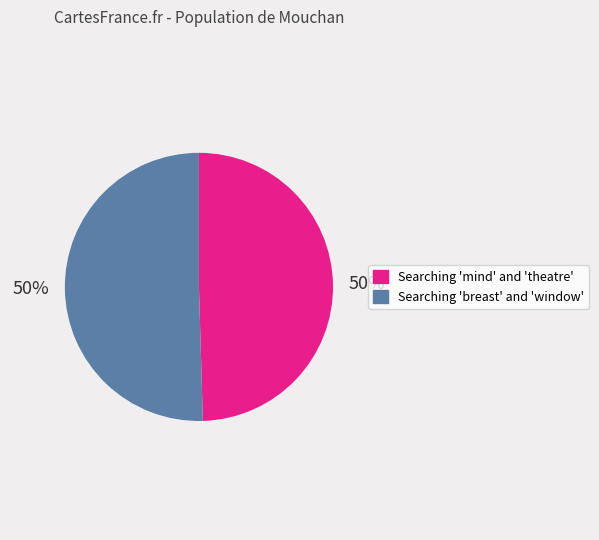

Is the sum of Searching 'breast' and 'window' and Searching 'mind' and 'theatre' greater than half?

Yes